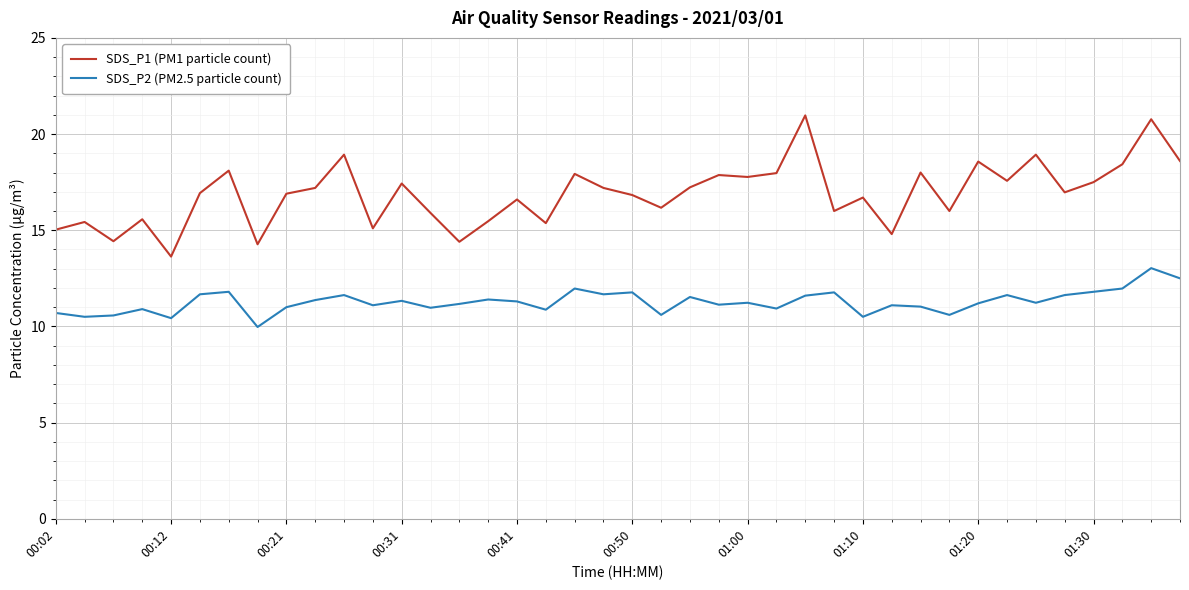

What is the highest value of the SDS_P1 (PM1 particle count) series?

21.0